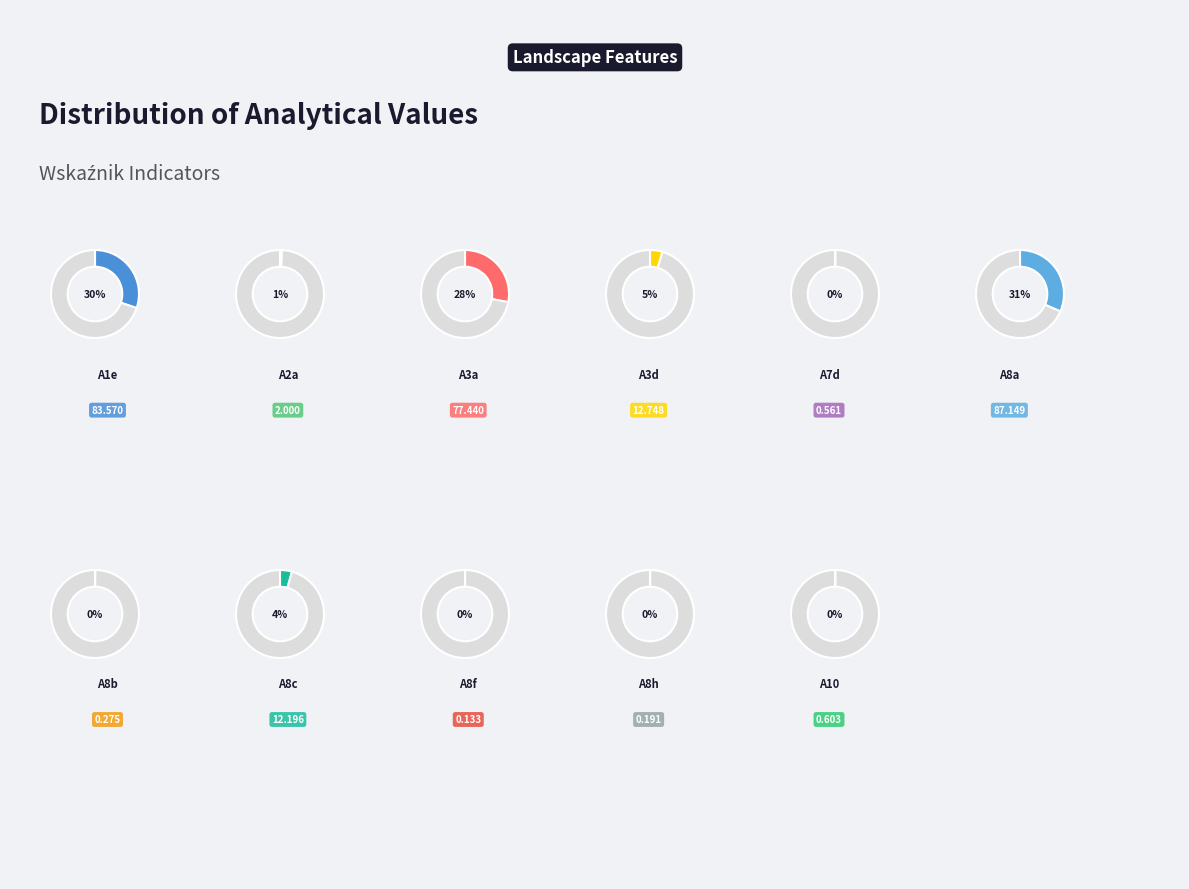

How many slices are in this pie chart?

11